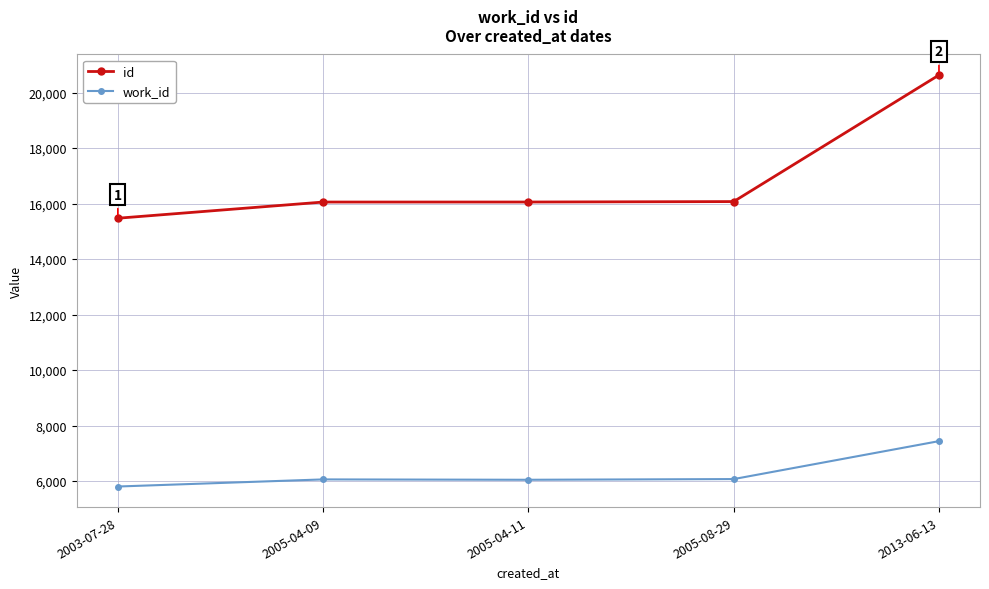

What are all the series names shown in the legend?

id, work_id